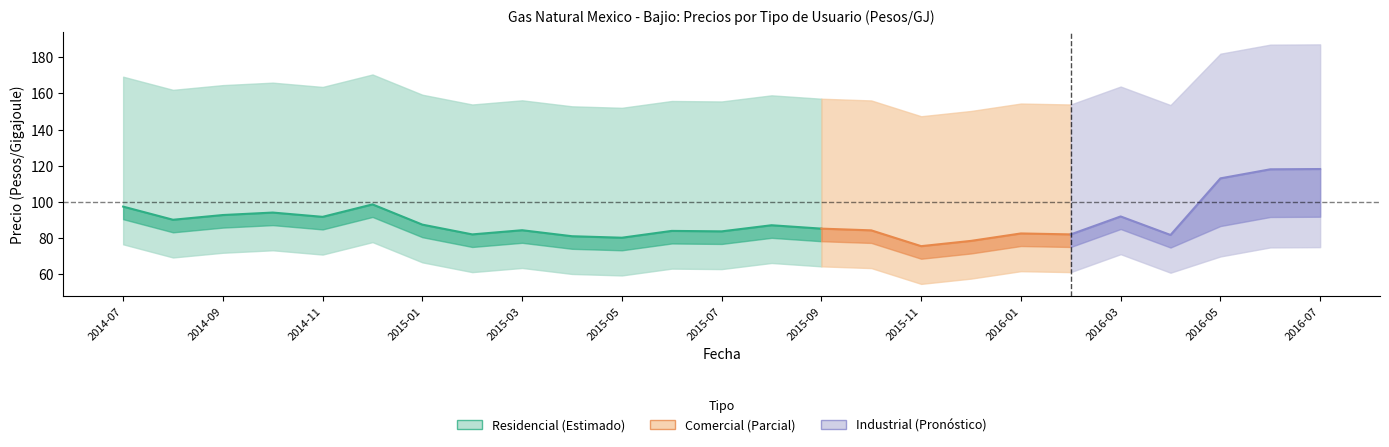

Does the chart have visible grid lines?

No